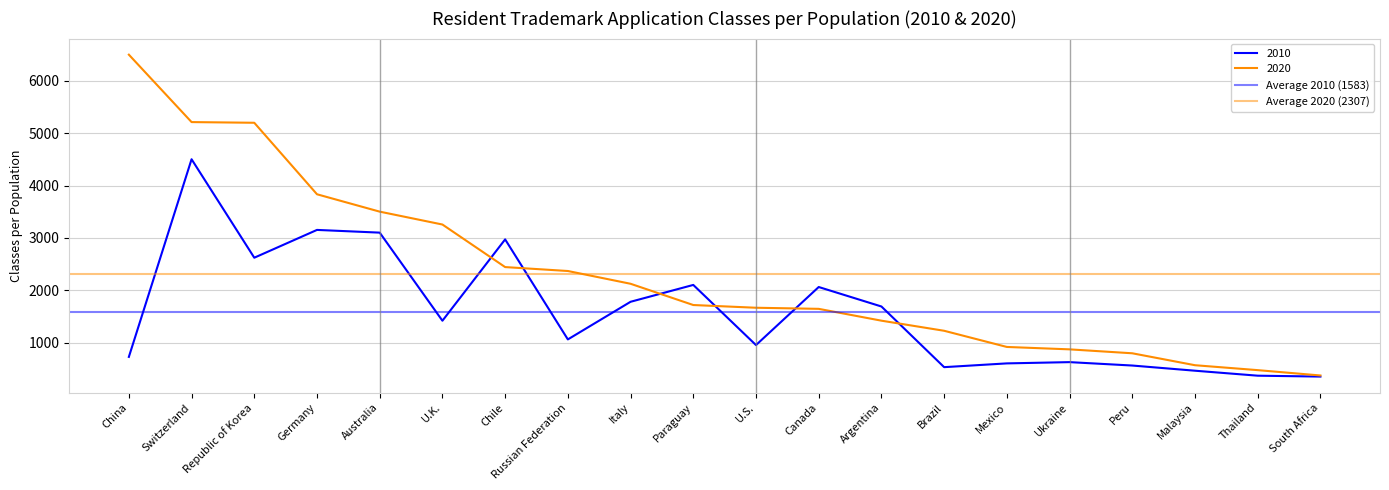

Which series has the largest range (max minus min)?

Average 2010 (1583)